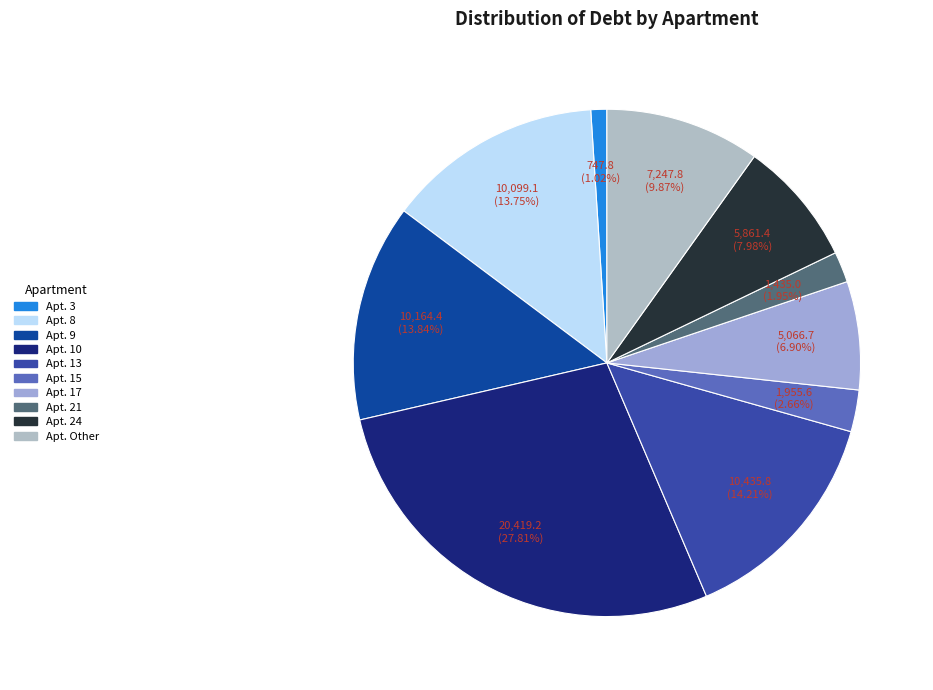

How many segments does this pie chart have?

10